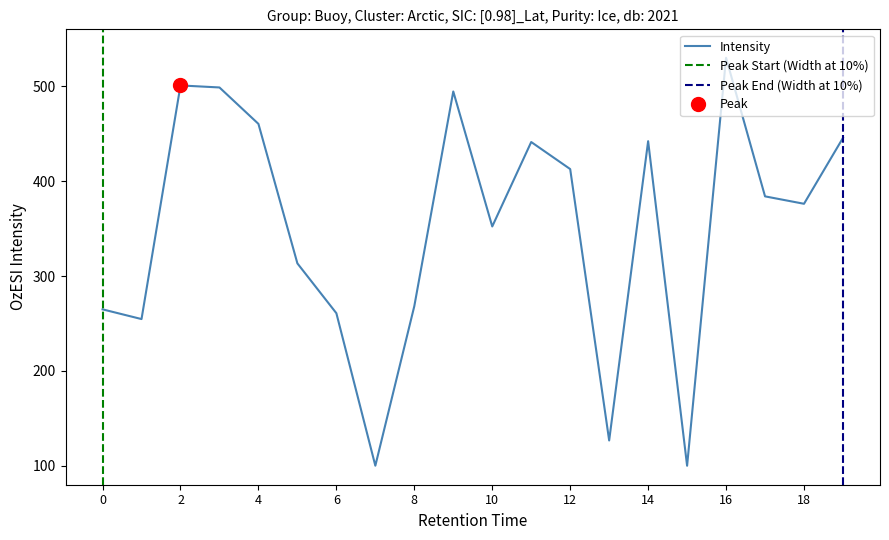

True or false: Intensity has a value of 376.1 at 18.

True